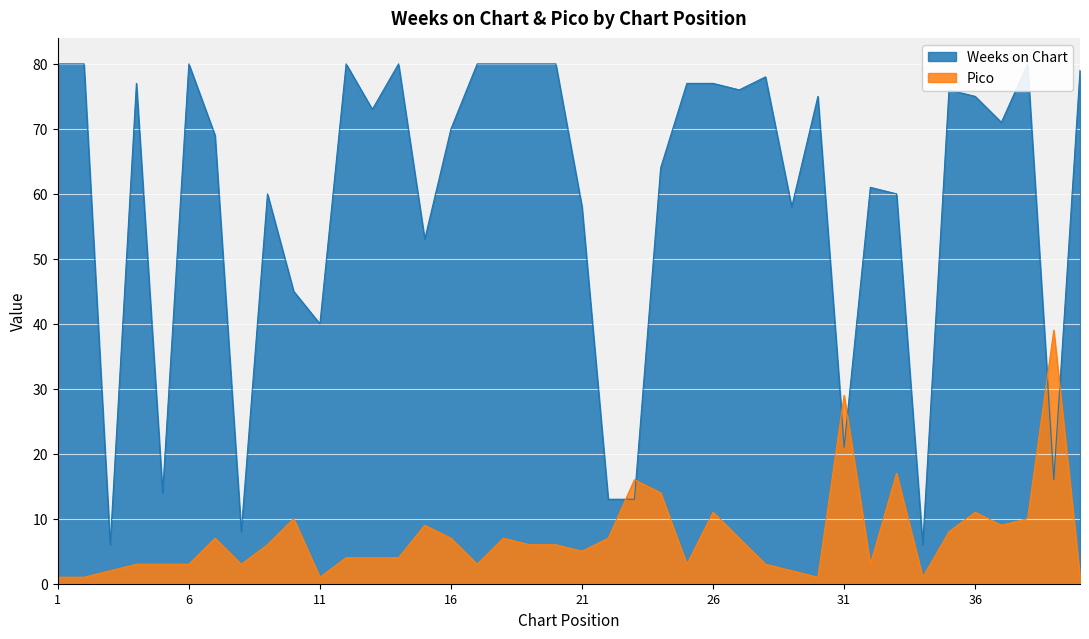

Is it true that Weeks on Chart equals 127 at 14?

False